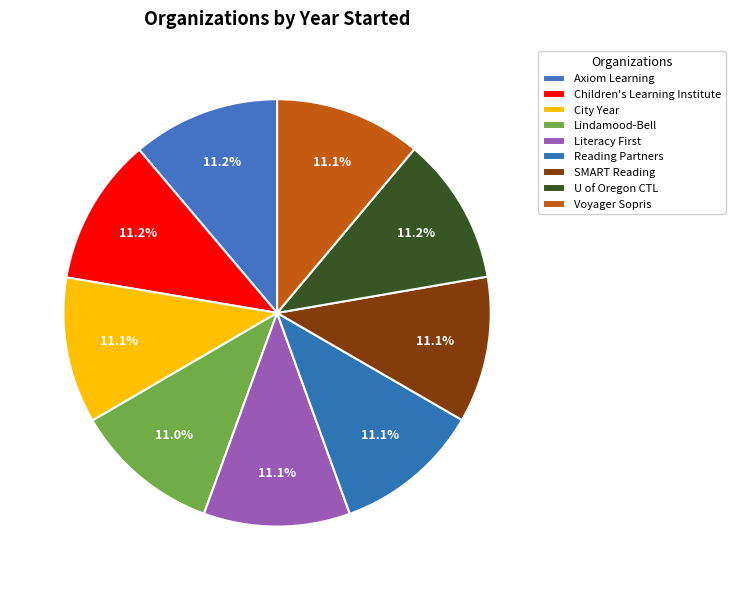

How many slices are in this pie chart?

9